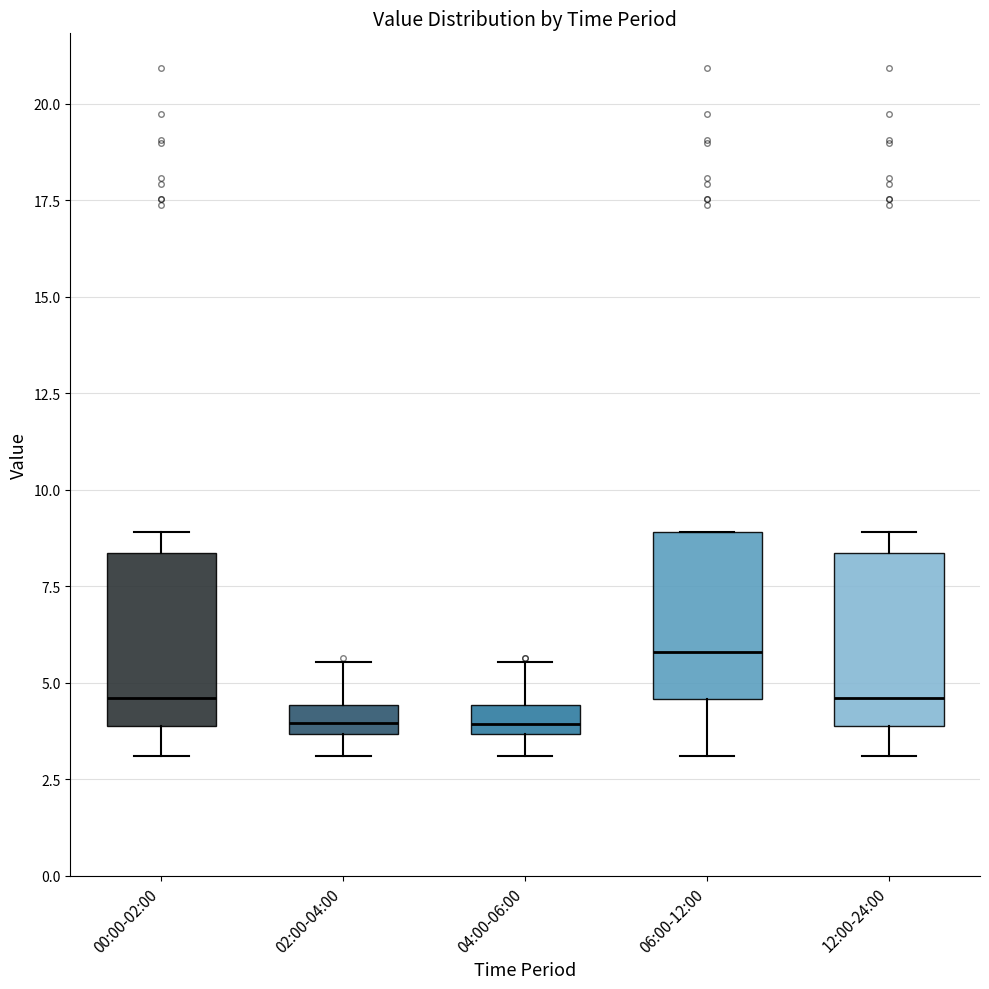

Where does the median line of the box for 02:00-04:00 sit on the y-axis? The values are not printed on the chart, so give them approximately, as read against the axis.

4.0